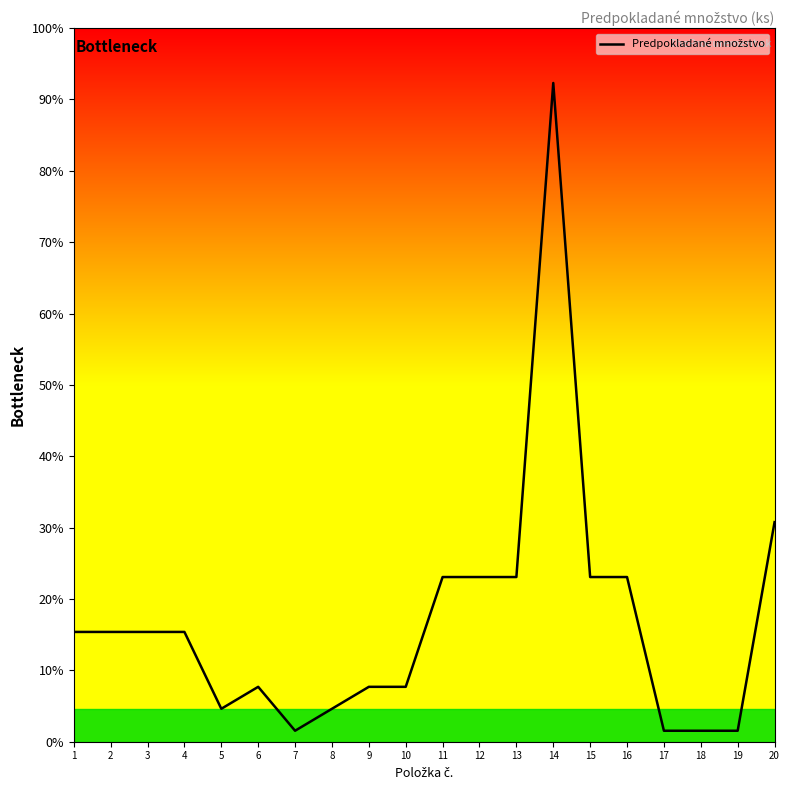

Reading left to right, transcribe all the data shown in this chart.

1=100	2=100	3=100	4=100	5=30	6=50	7=10	8=30	9=50	10=50	11=150	12=150	13=150	14=600	15=150	16=150	17=10	18=10	19=10	20=200